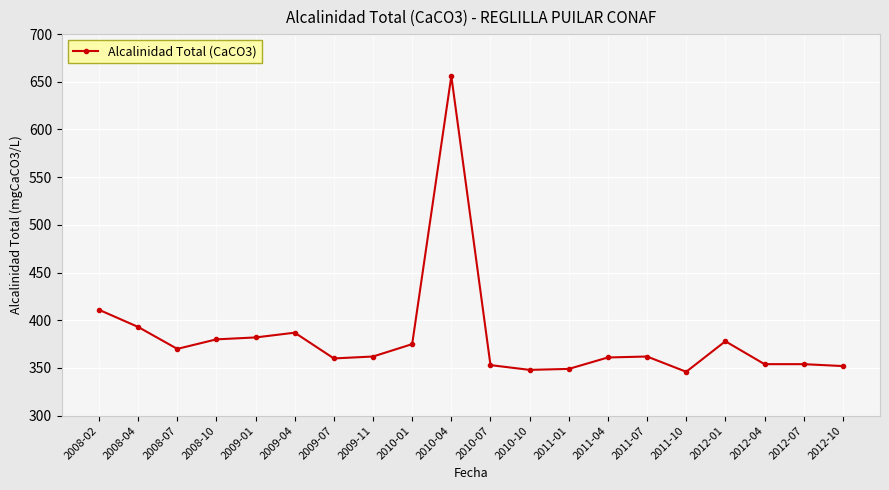

The chart shows a value of 600 at 2012-07. True or false?

False